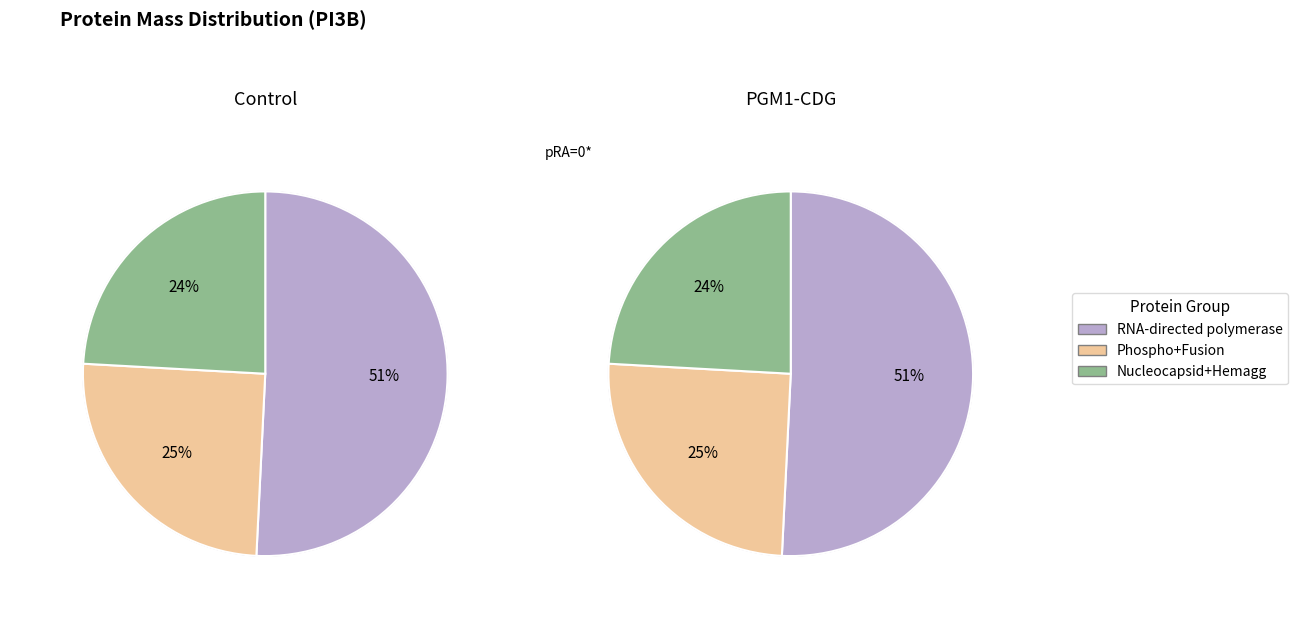

To the nearest percent, what portion does RNA-directed represent?

51%